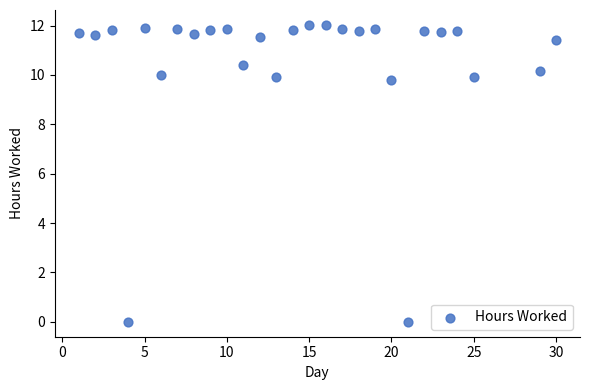

What is the range of Y values (max minus min)?

12.0